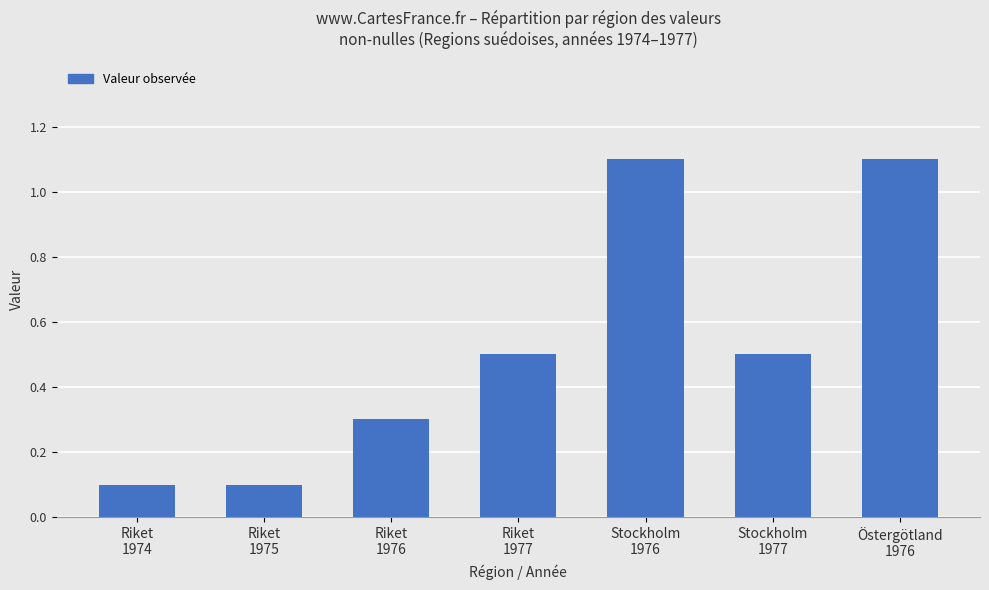

The value at Riket
1977 is 0.5. True or false?

True